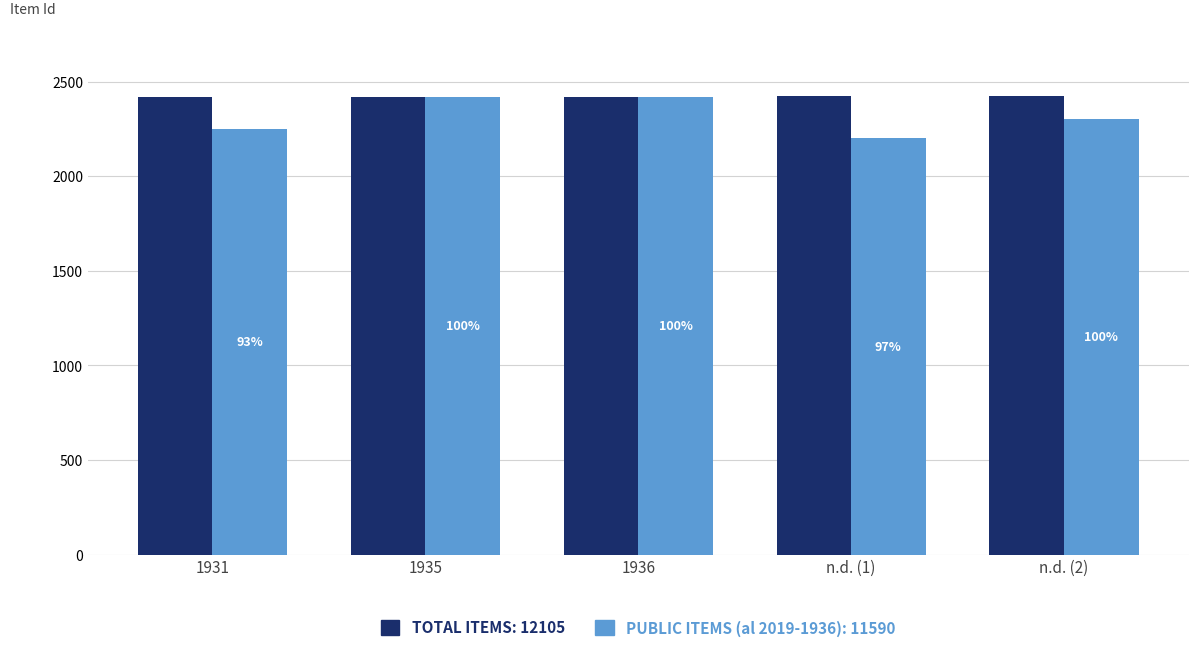

What is the total value across all series at n.d. (2)?

4723